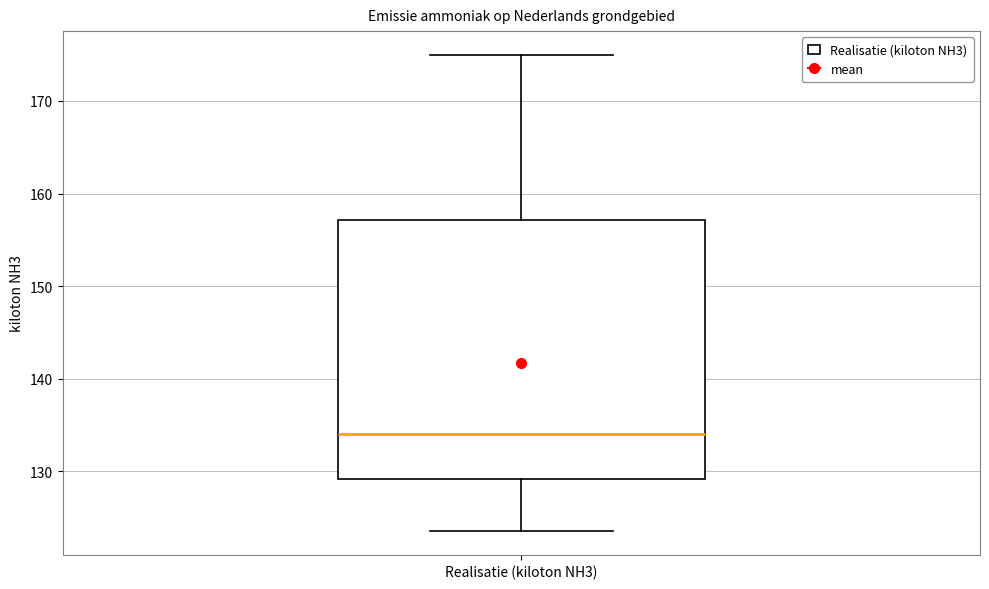

Where is the lower edge of the box for Realisatie (kiloton NH3) on the y-axis? The values are not printed on the chart, so give them approximately, as read against the axis.

129